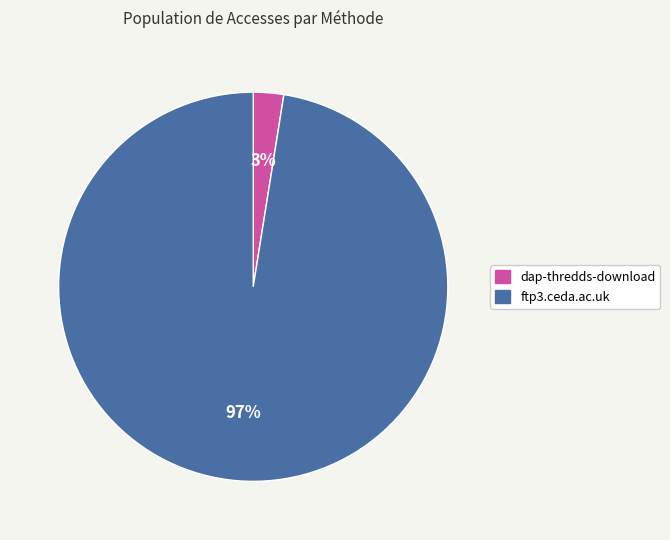

To the nearest percent, what is the combined percentage of ftp3.ceda.ac.uk and dap-thredds-download?

100%